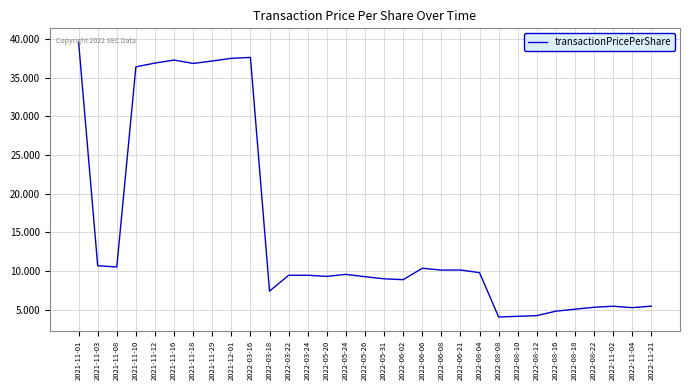

What is the ratio of the value at 2022-06-08 to the value at 2021-11-08?

1.0